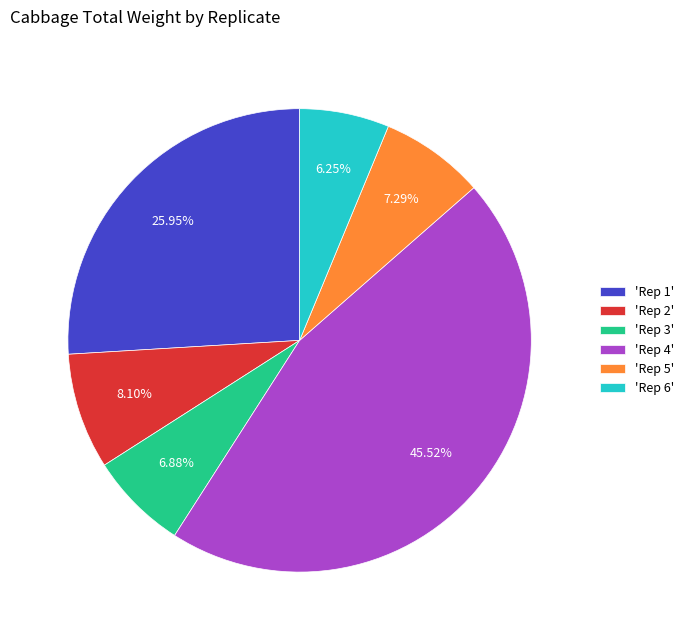

Do 'Rep 6' and 'Rep 4' together represent more than half of the pie?

Yes